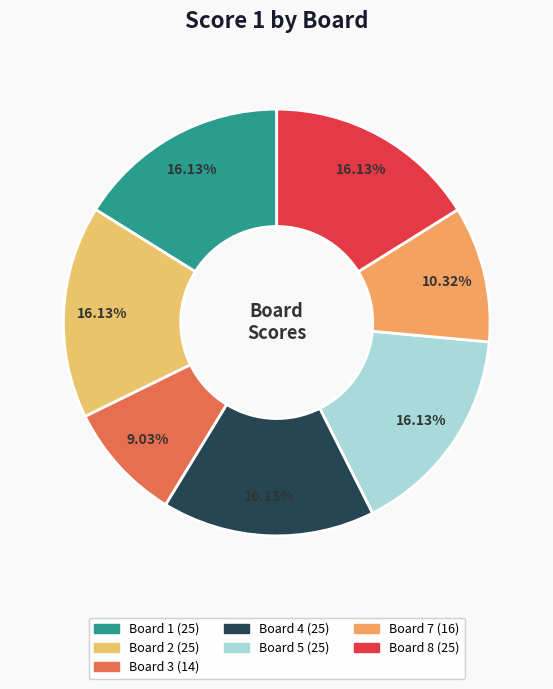

How many segments does this pie chart have?

7